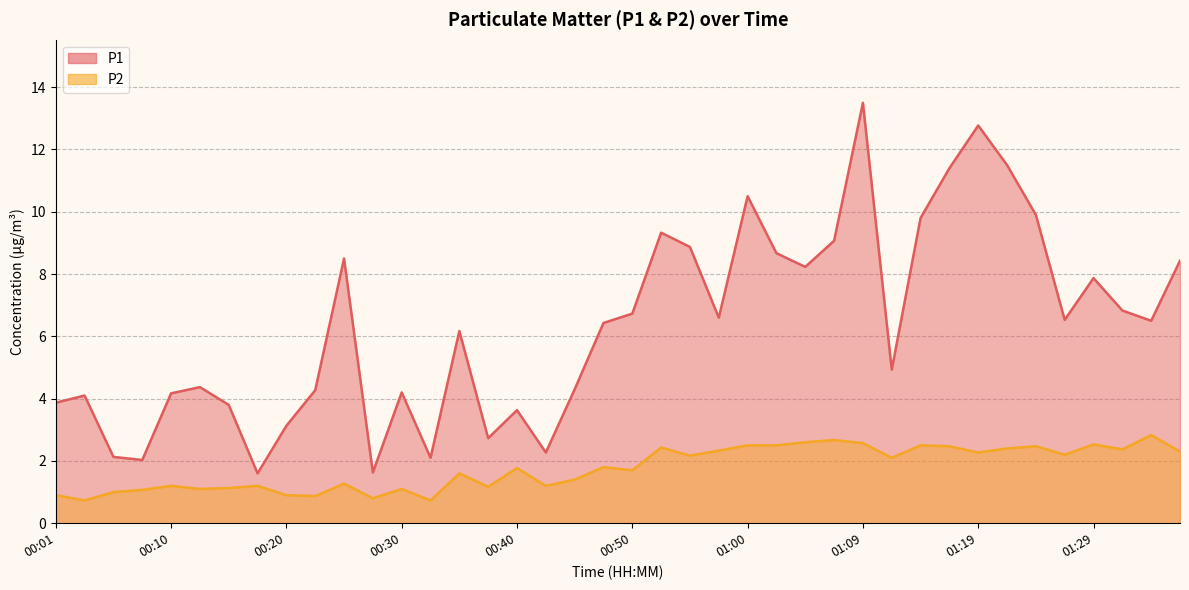

The P2 series shows 1.4 at 01:02. True or false?

False